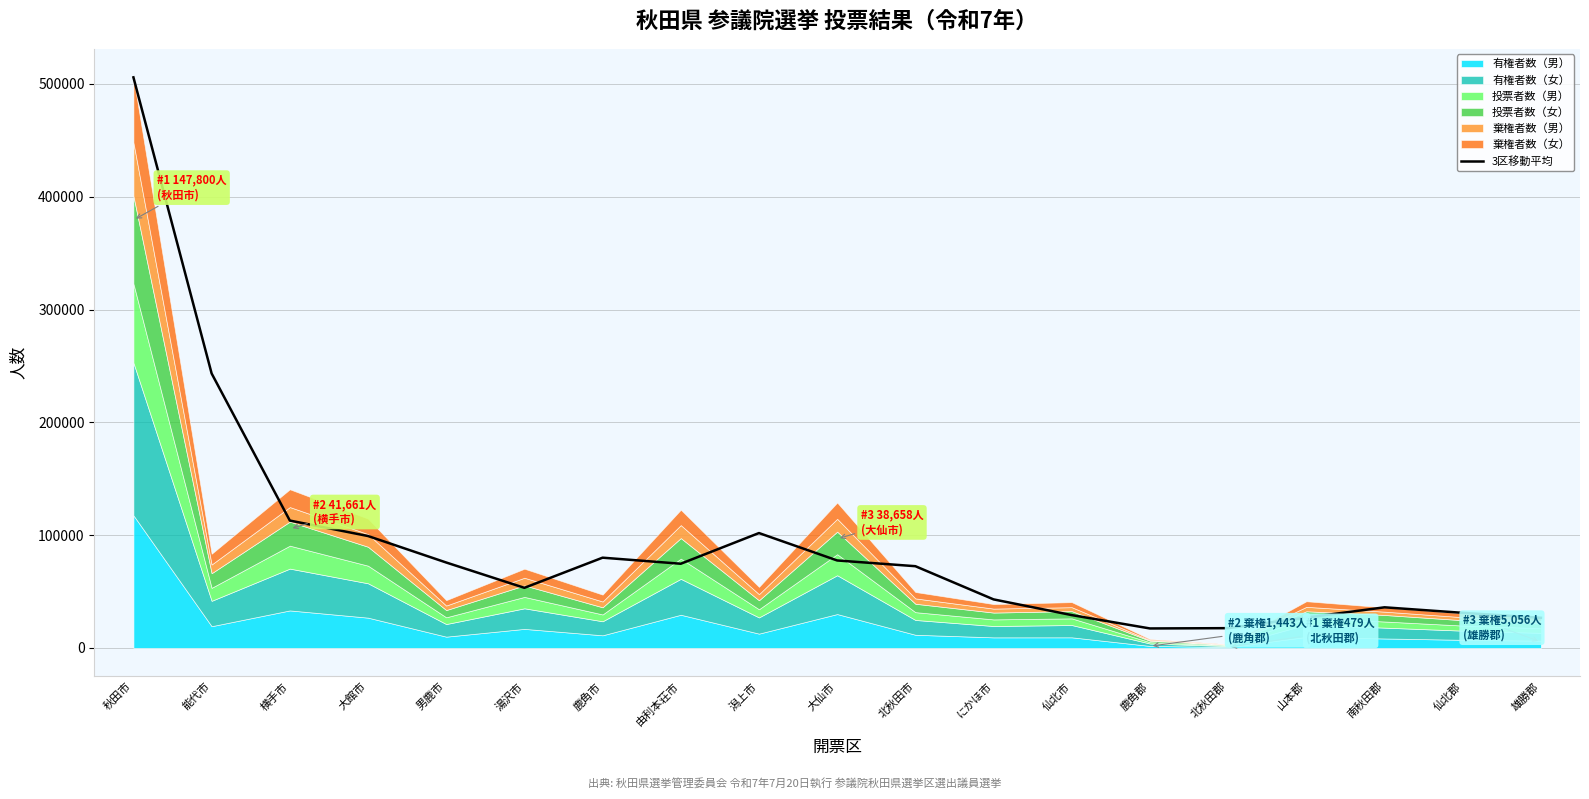

The value at 大仙市 is 77538.0. True or false?

True